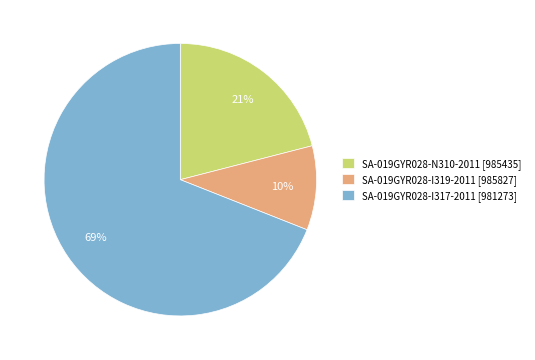

How many slices are in this pie chart?

3